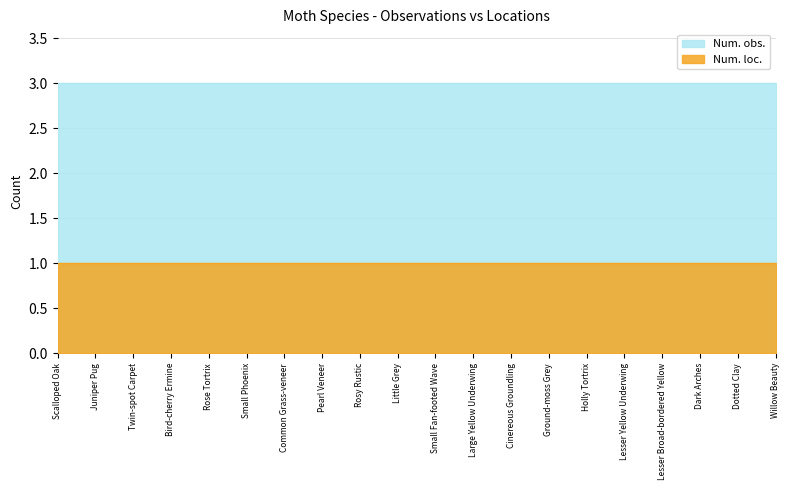

Which series changed the most between Pearl Veneer and Small Fan-footed Wave?

Num. obs.